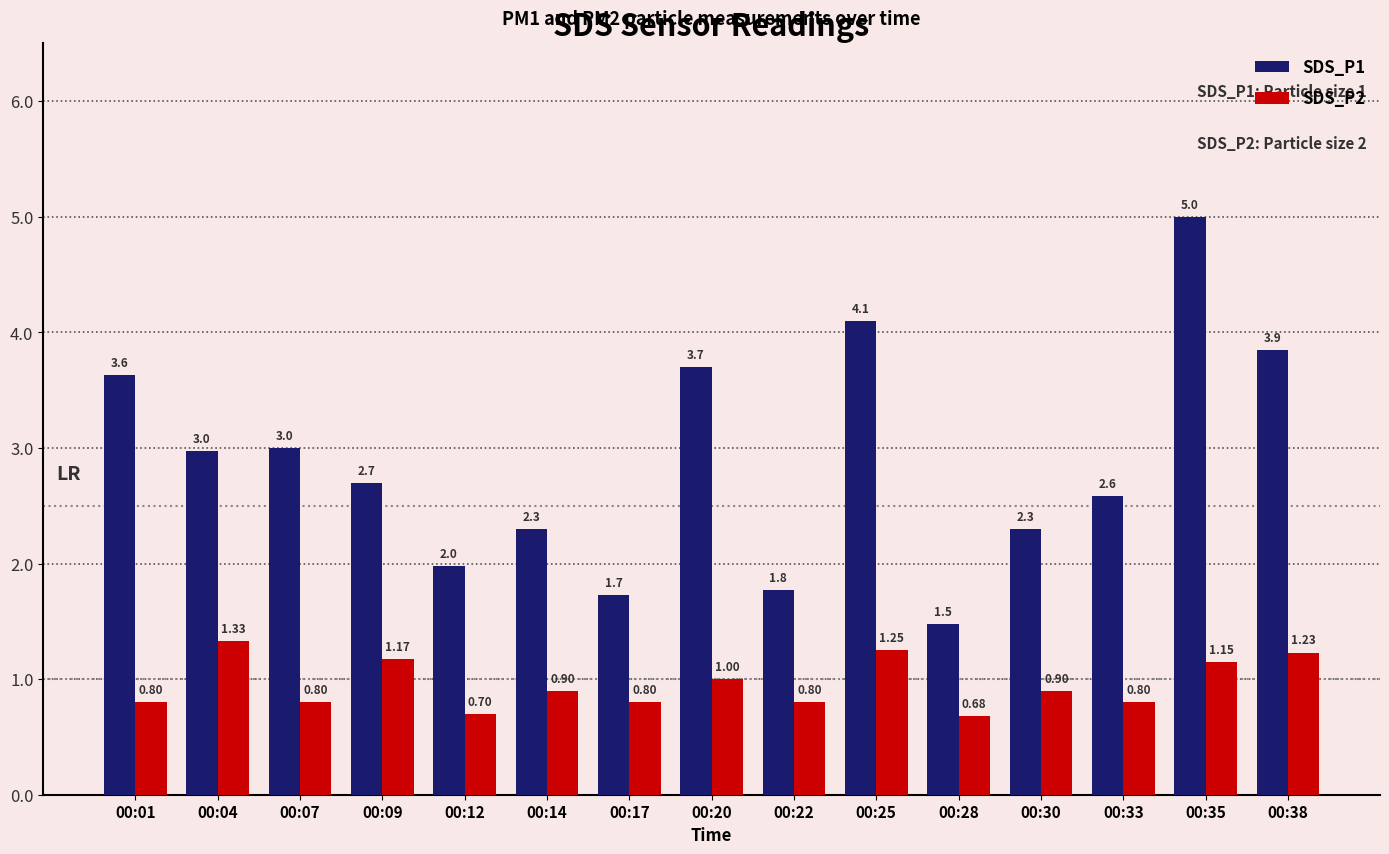

Which series changed the most between 00:25 and 00:38?

SDS_P1